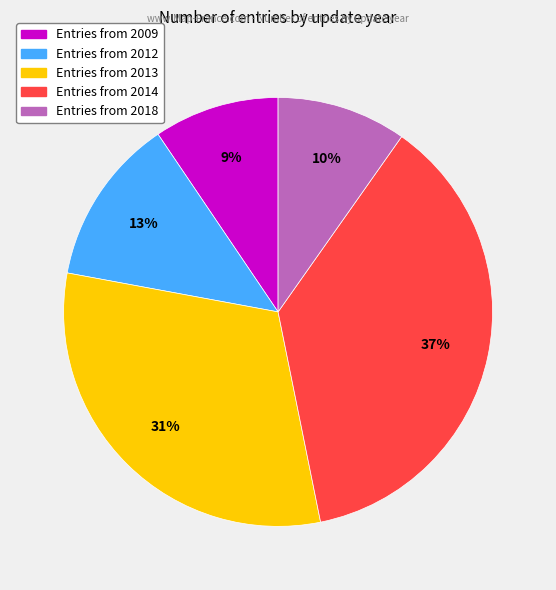

To the nearest percent, what is the average slice percentage?

20%